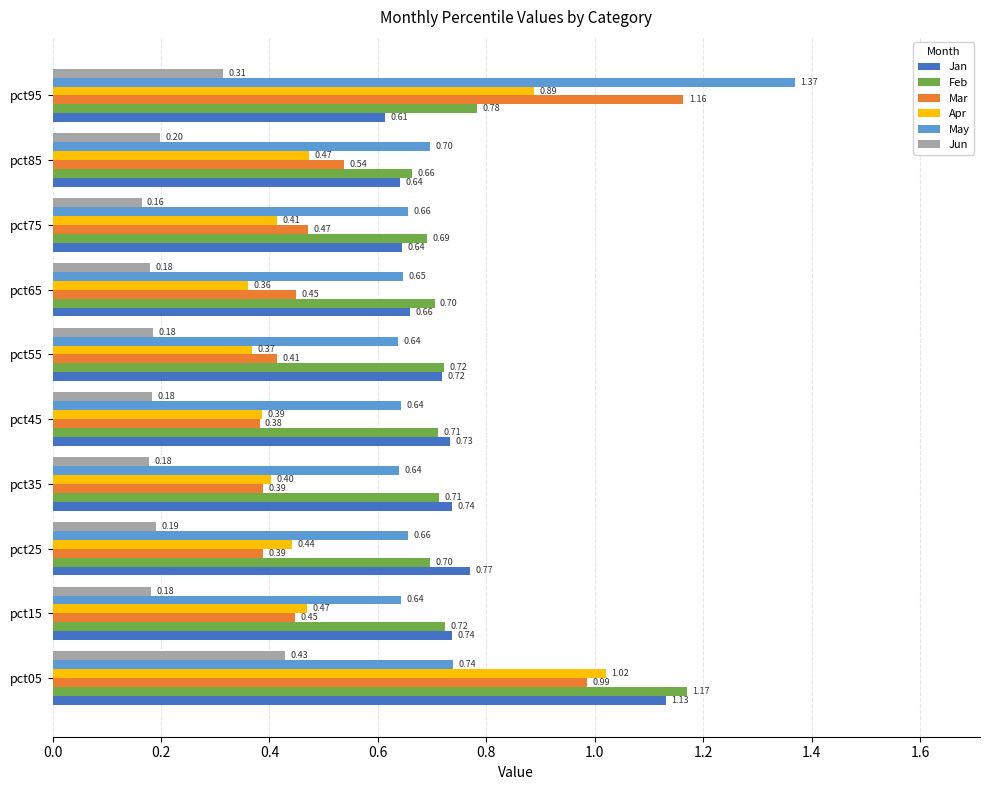

Between pct05 and pct45, which series saw the biggest shift?

Apr